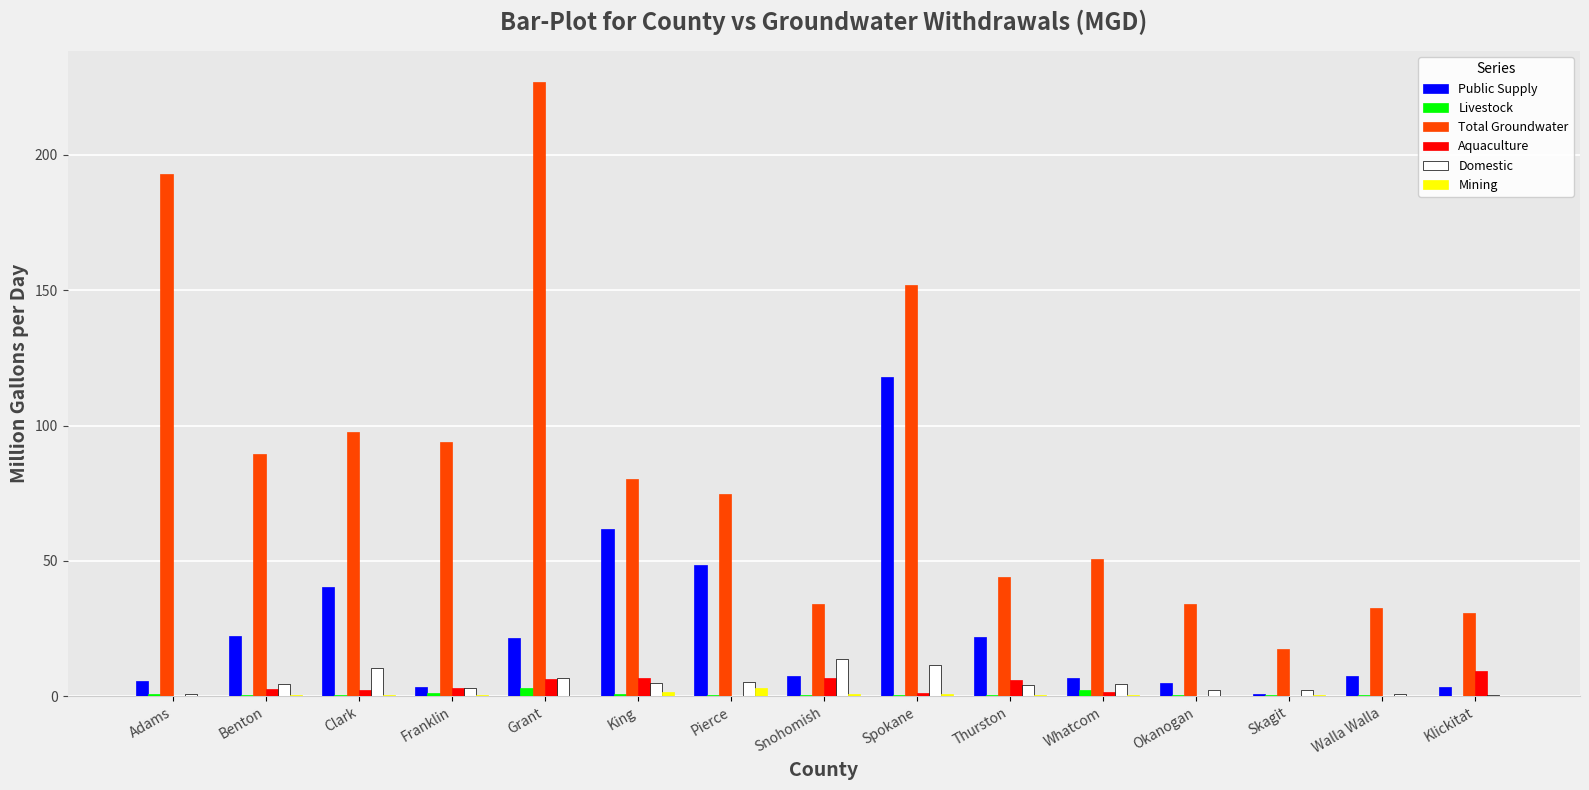

Which category has the highest value across all series?

Grant